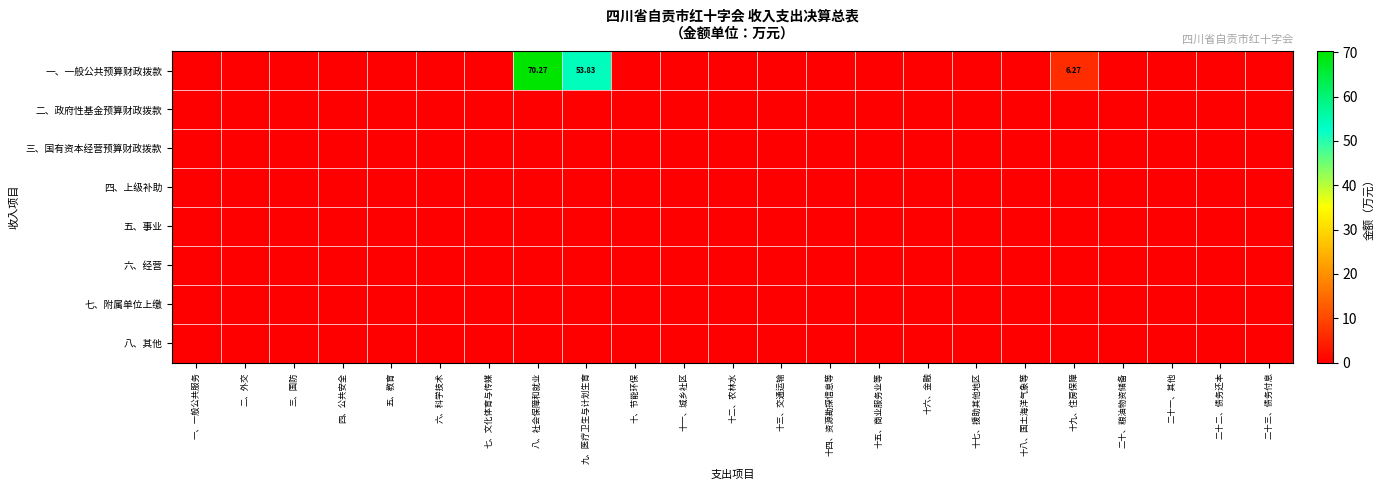

At which category does the chart reach its minimum across all series?

一、一般公共服务